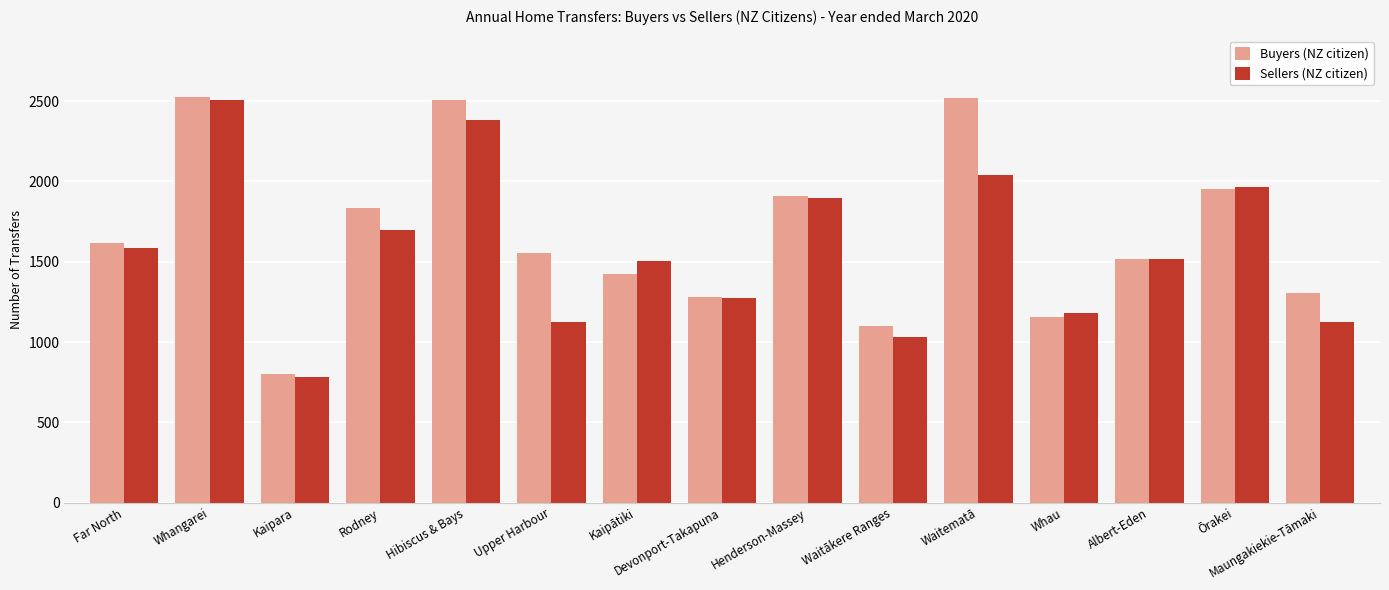

What is the value of the Buyers (NZ citizen) bar at the 5th from the left?

2505